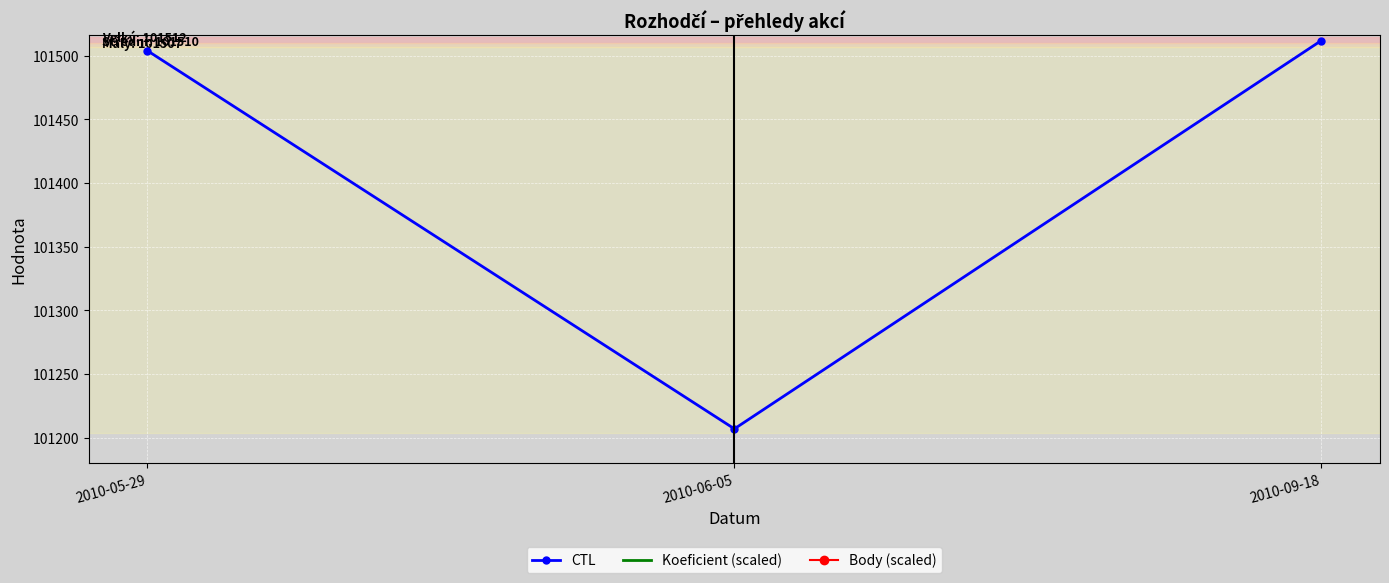

What is the total value across all series at 2010-05-29?

433843